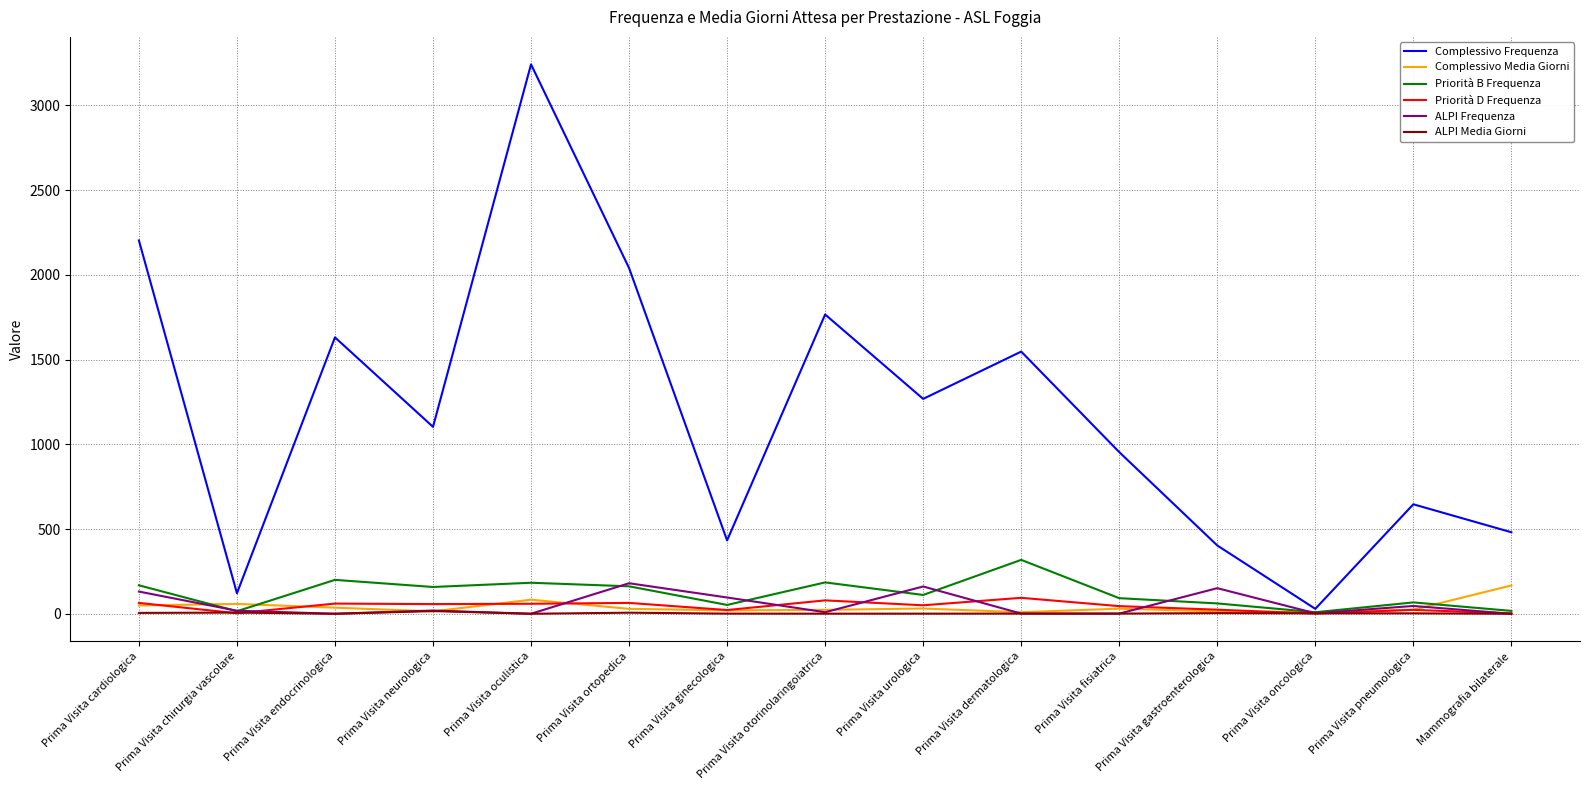

How many lines are shown in the chart?

6